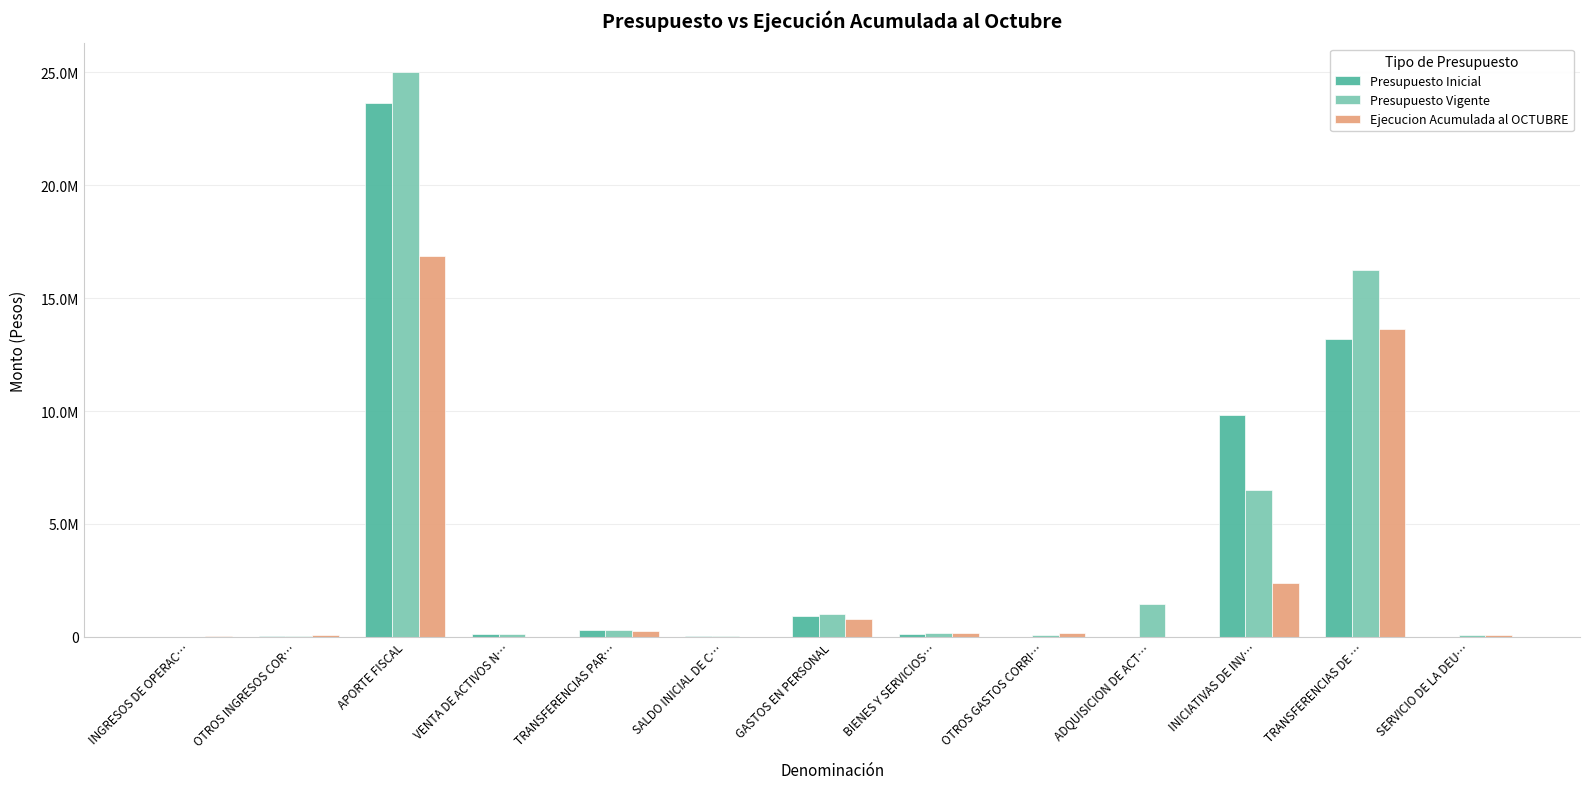

What is the total value across all series at OTROS GASTOS CORRI…?

237938